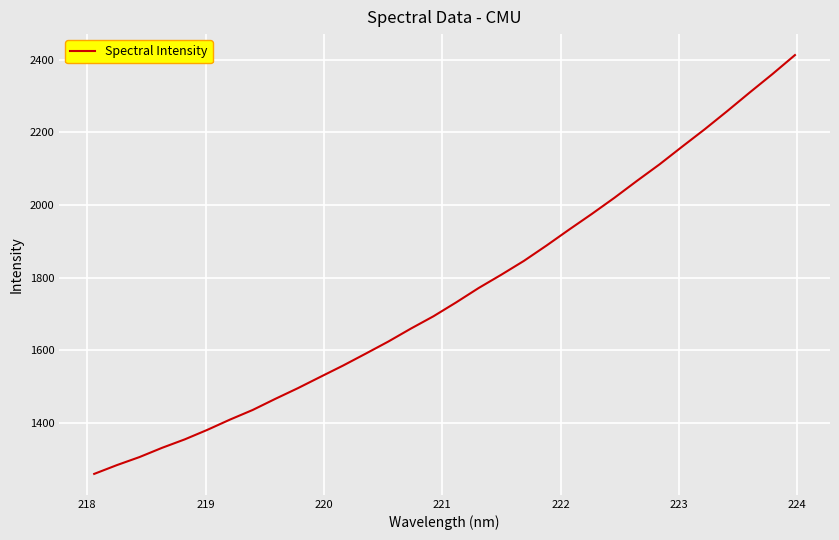

What is the smallest value displayed?

1258.6